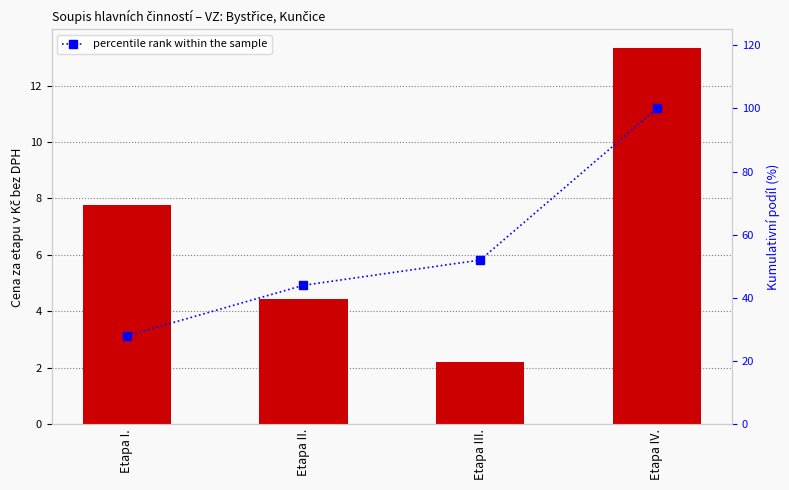

Reading left to right, transcribe all the data shown in this chart.

Cena za etapu (Kč bez DPH): 7.8	4.4	2.2	13.3
percentile rank within the sample: 28.0	44.0	52.0	100.0